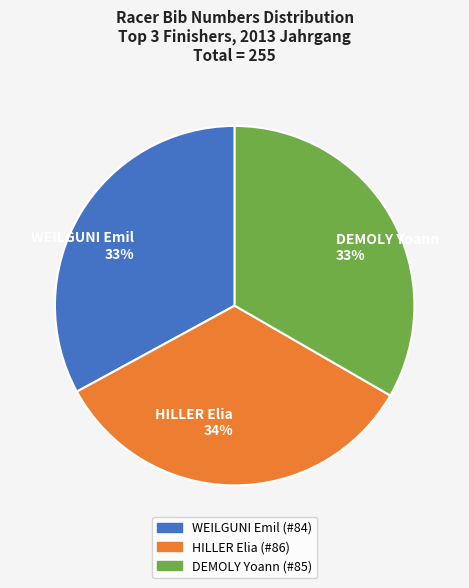

How many slices are in this pie chart?

3